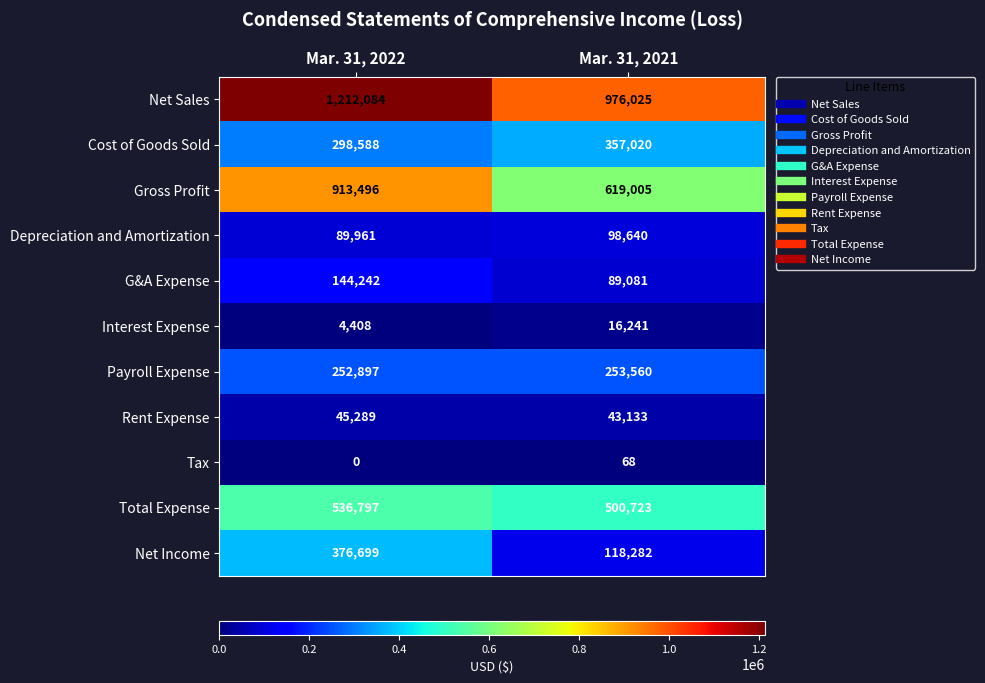

Reading left to right, transcribe all the data shown in this chart.

Net Sales: Mar. 31, 2022=1212084	Mar. 31, 2021=976025
Cost of Goods Sold: Mar. 31, 2022=298588	Mar. 31, 2021=357020
Gross Profit: Mar. 31, 2022=913496	Mar. 31, 2021=619005
Depreciation and Amortization: Mar. 31, 2022=89961	Mar. 31, 2021=98640
G&A Expense: Mar. 31, 2022=144242	Mar. 31, 2021=89081
Interest Expense: Mar. 31, 2022=4408	Mar. 31, 2021=16241
Payroll Expense: Mar. 31, 2022=252897	Mar. 31, 2021=253560
Rent Expense: Mar. 31, 2022=45289	Mar. 31, 2021=43133
Tax: Mar. 31, 2022=0	Mar. 31, 2021=68
Total Expense: Mar. 31, 2022=536797	Mar. 31, 2021=500723
Net Income: Mar. 31, 2022=376699	Mar. 31, 2021=118282